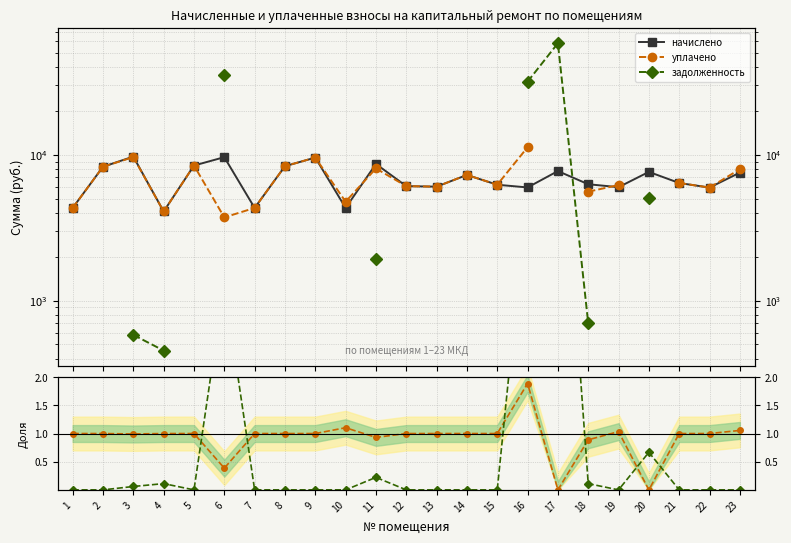

What is the difference between the second highest and minimum values in the уплачено/начислено series?

1.1